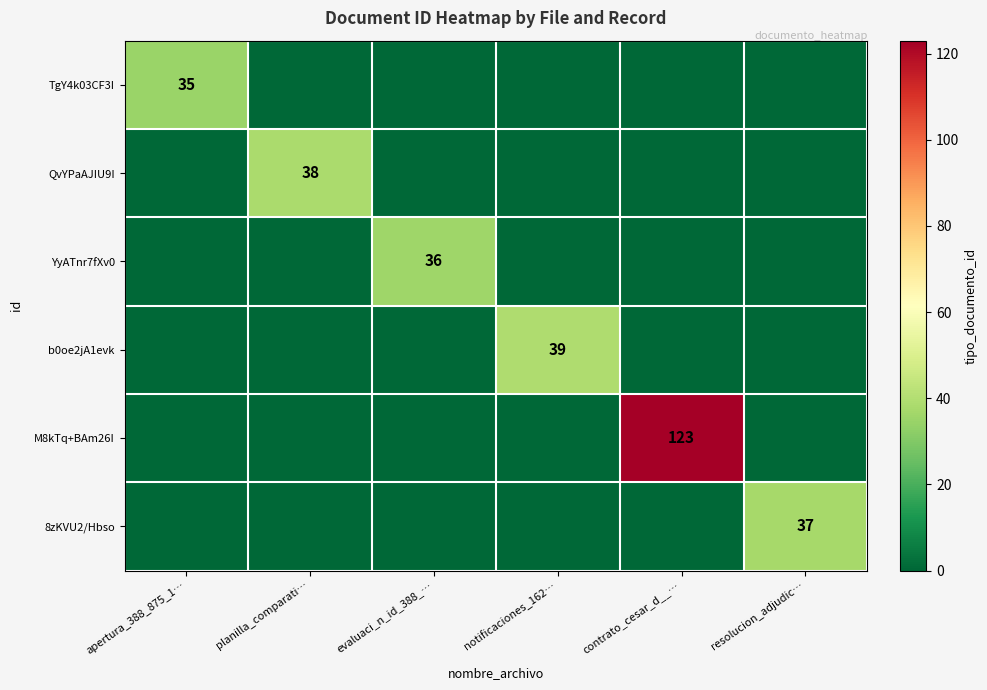

The QvYPaAJIU9I series shows 58 at planilla_comparati…. True or false?

False